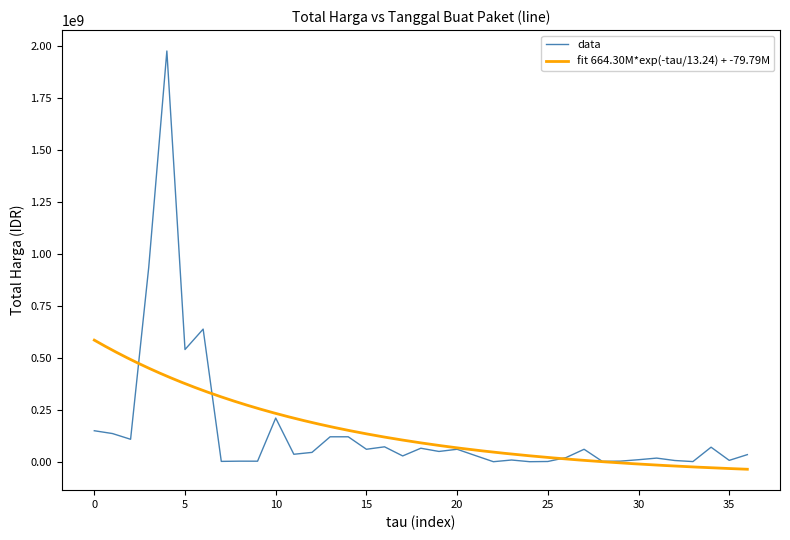

Does the chart have visible grid lines?

No